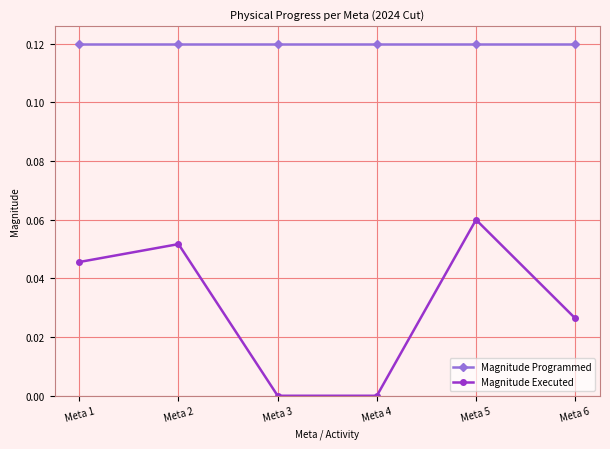

At how many categories does at least one series exceed 0?

6